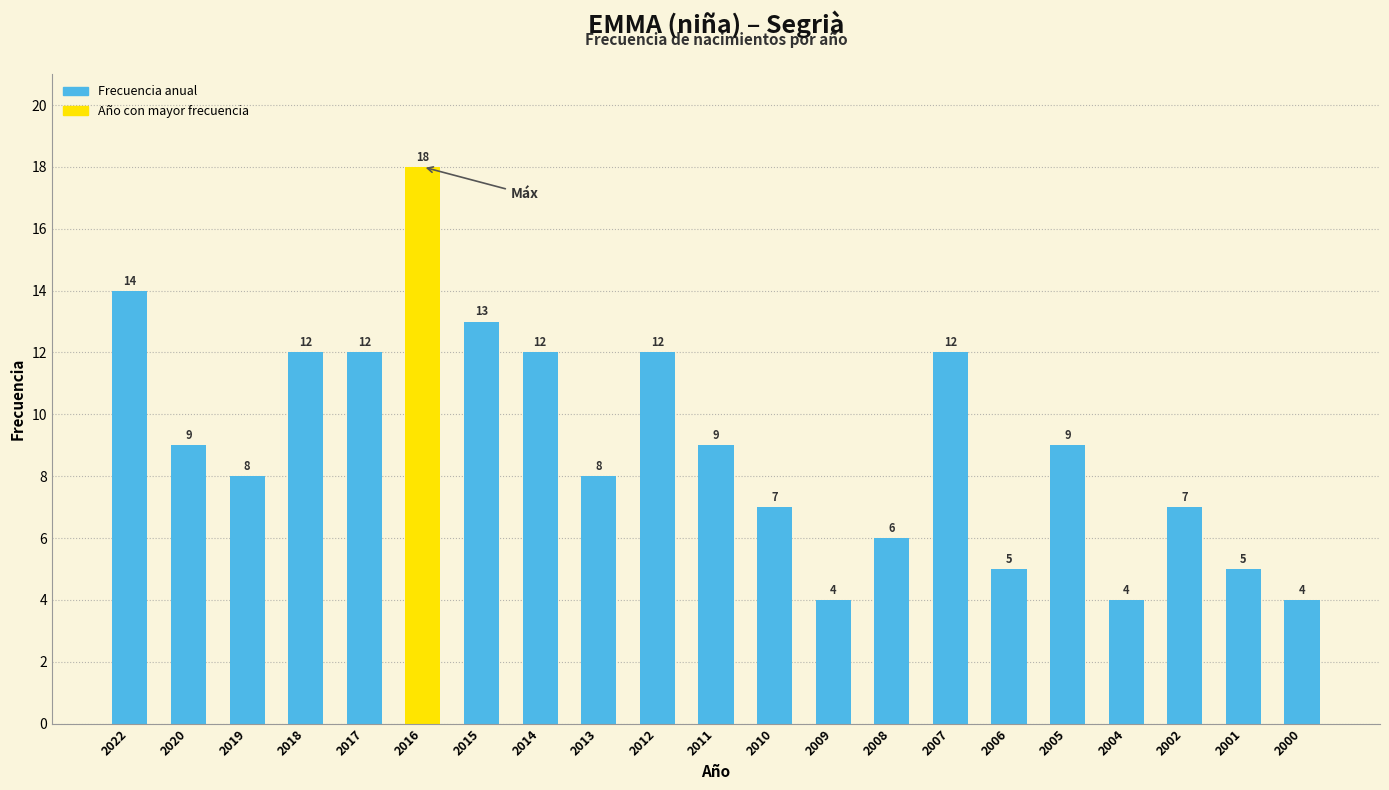

Reading left to right, extract all data points from this chart.

14	9	8	12	12	18	13	12	8	12	9	7	4	6	12	5	9	4	7	5	4